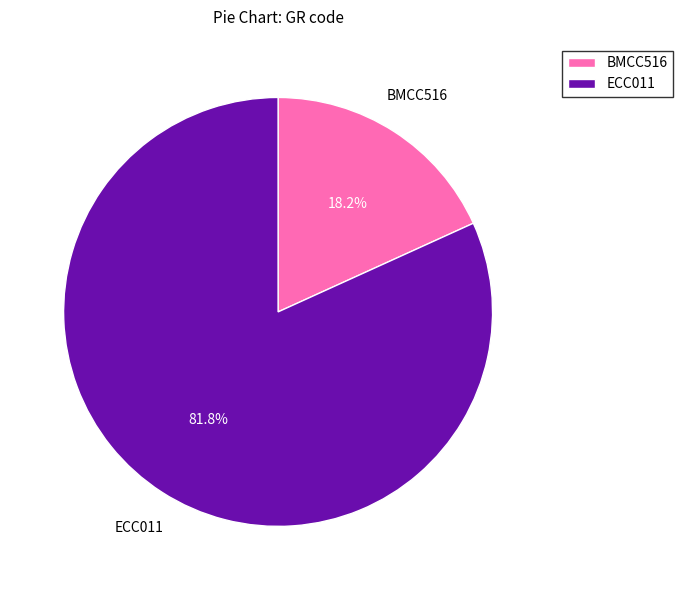

Count the number of slices in the pie.

2